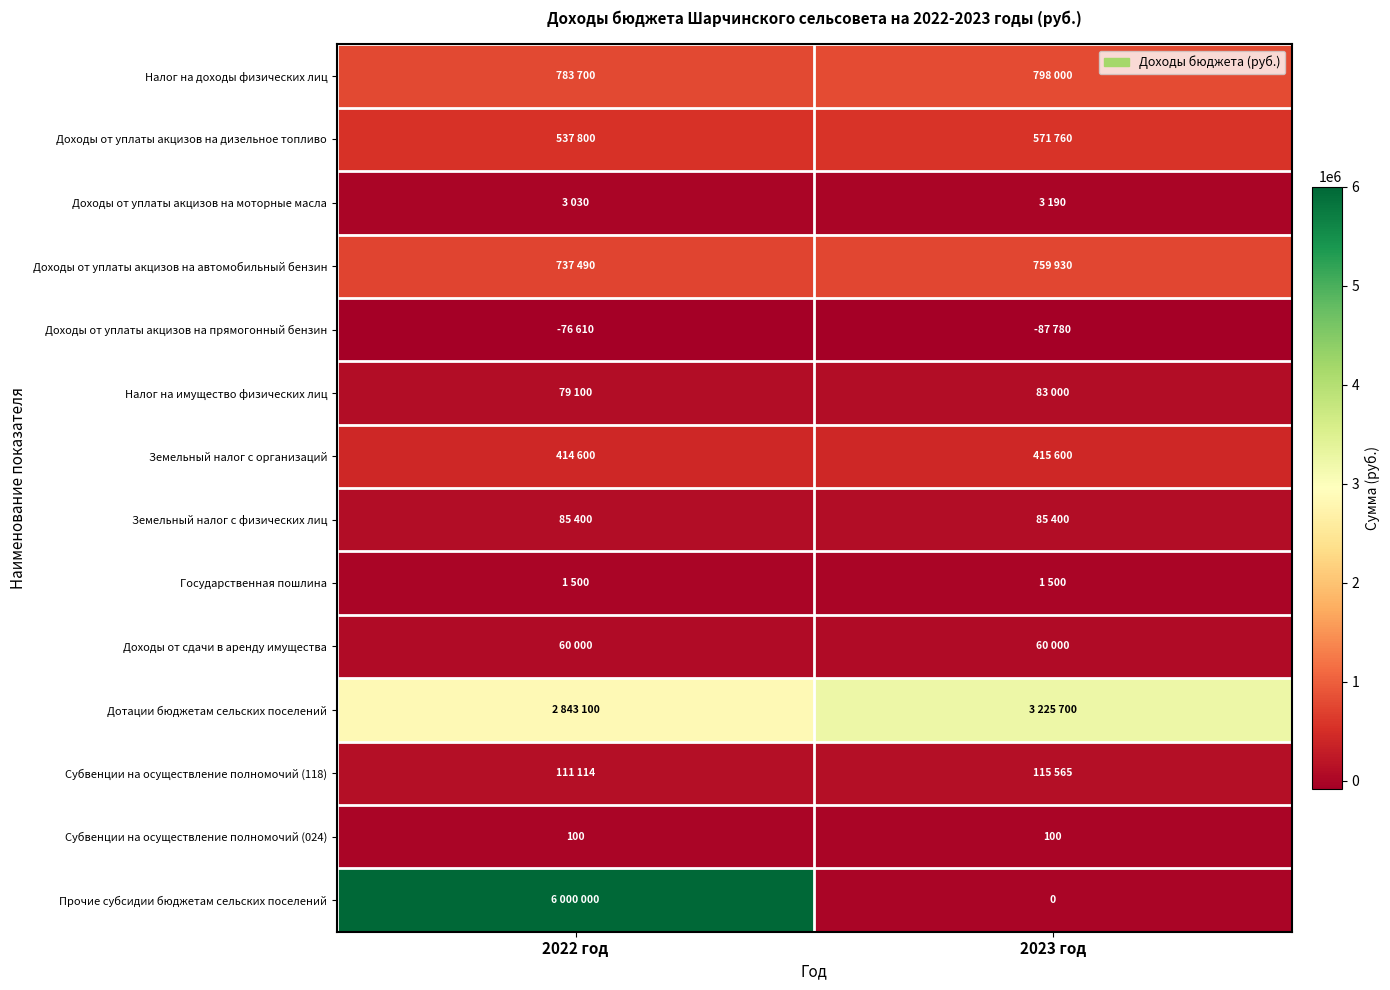

What is the total value across all series at 2022 год?

11580324